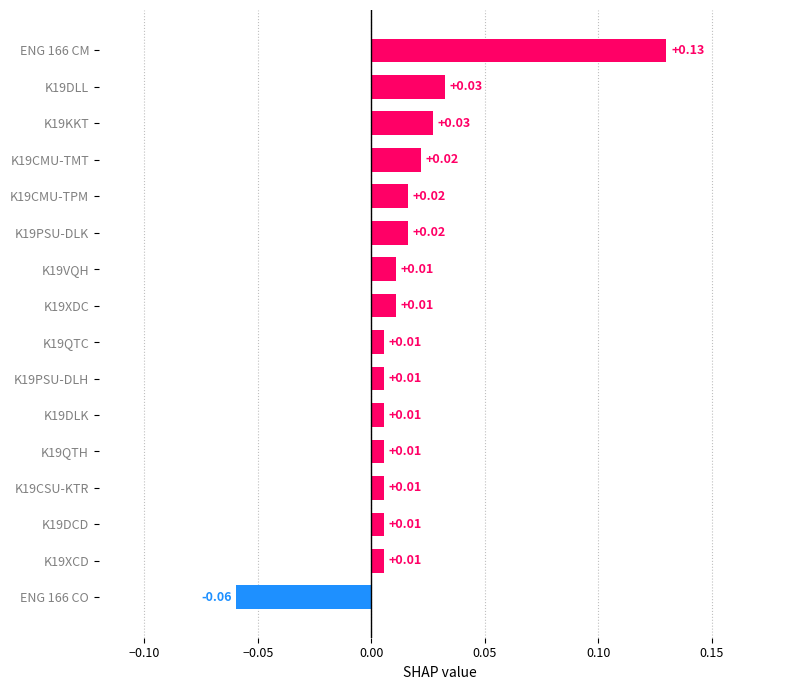

How many values are below zero?

1